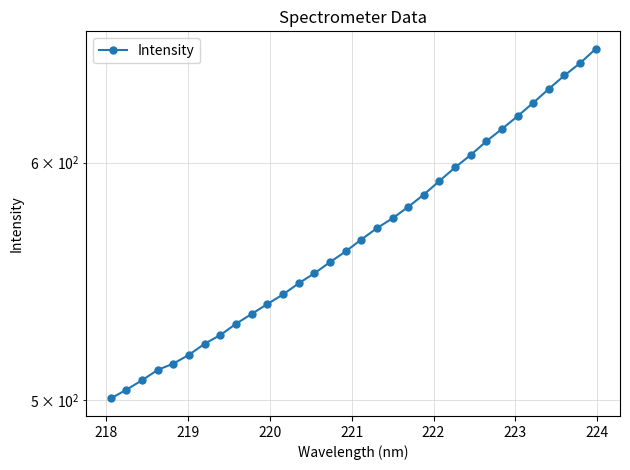

What is the difference between the maximum and minimum values?

154.2